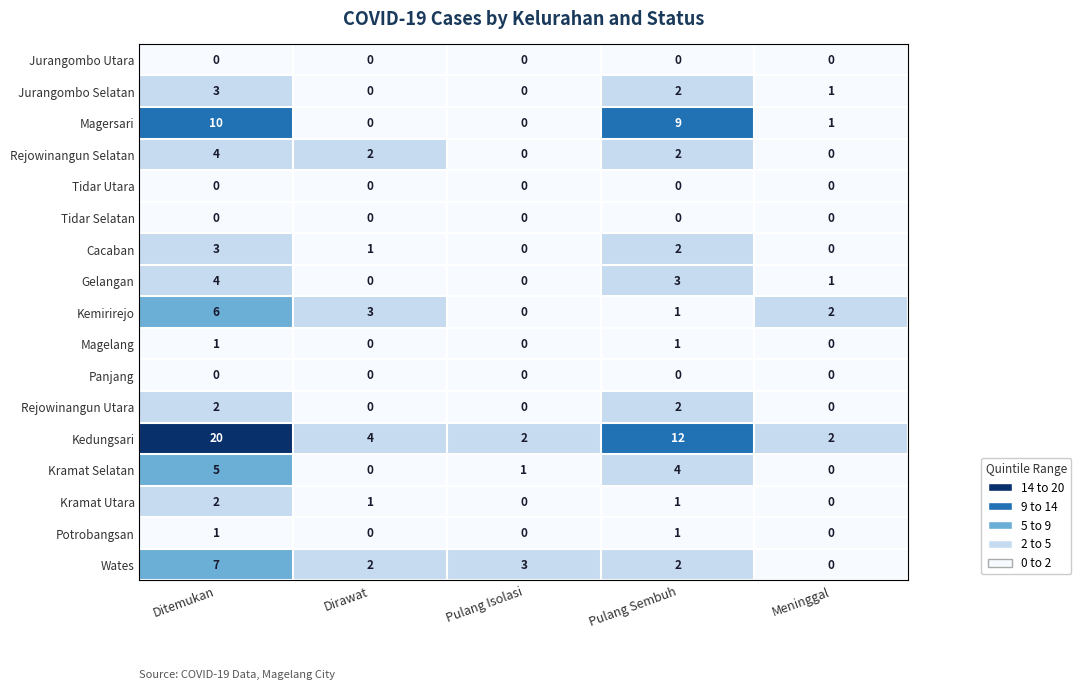

What is the greatest value displayed?

20